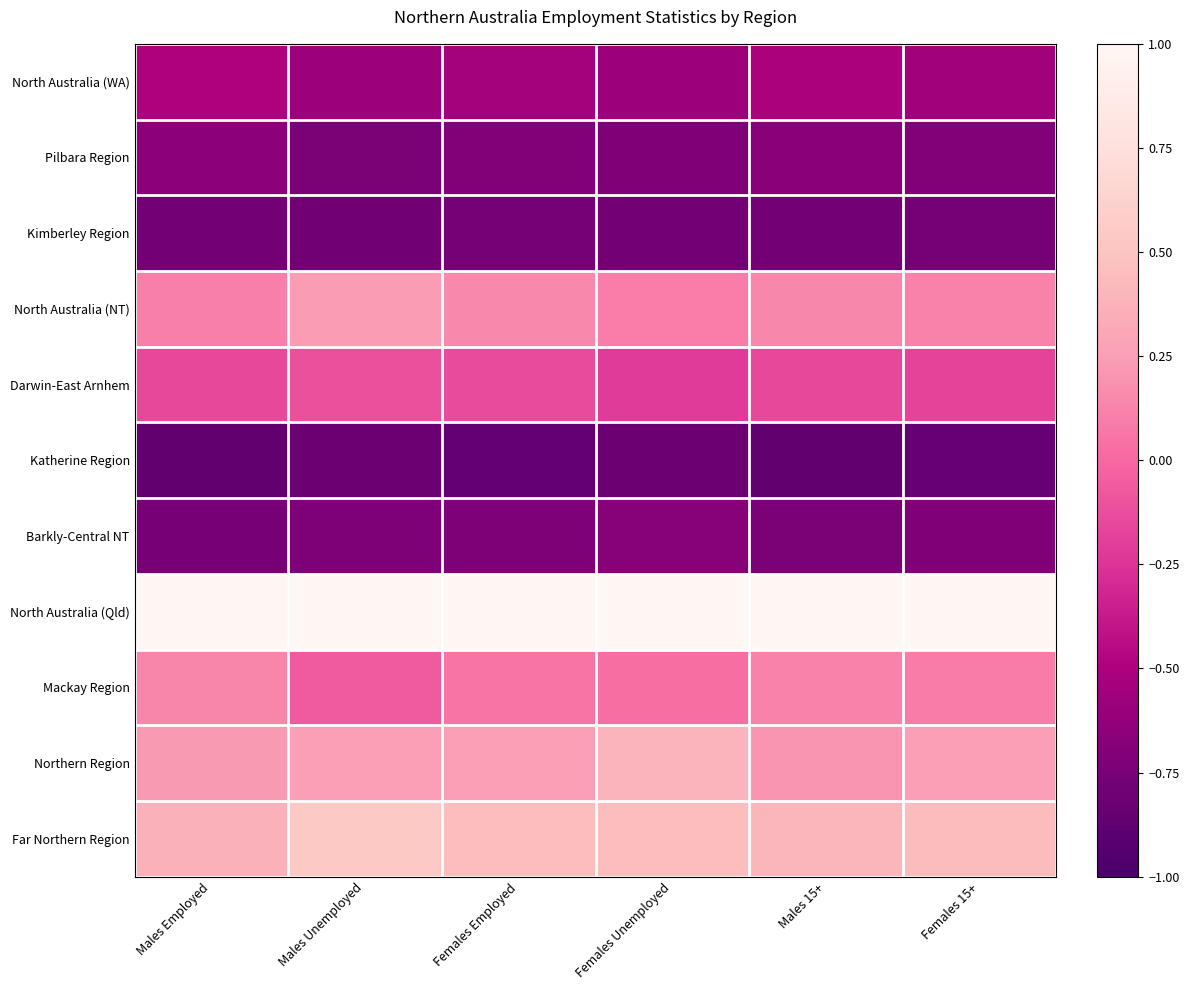

Which label corresponds to the largest value in the chart?

Males Employed